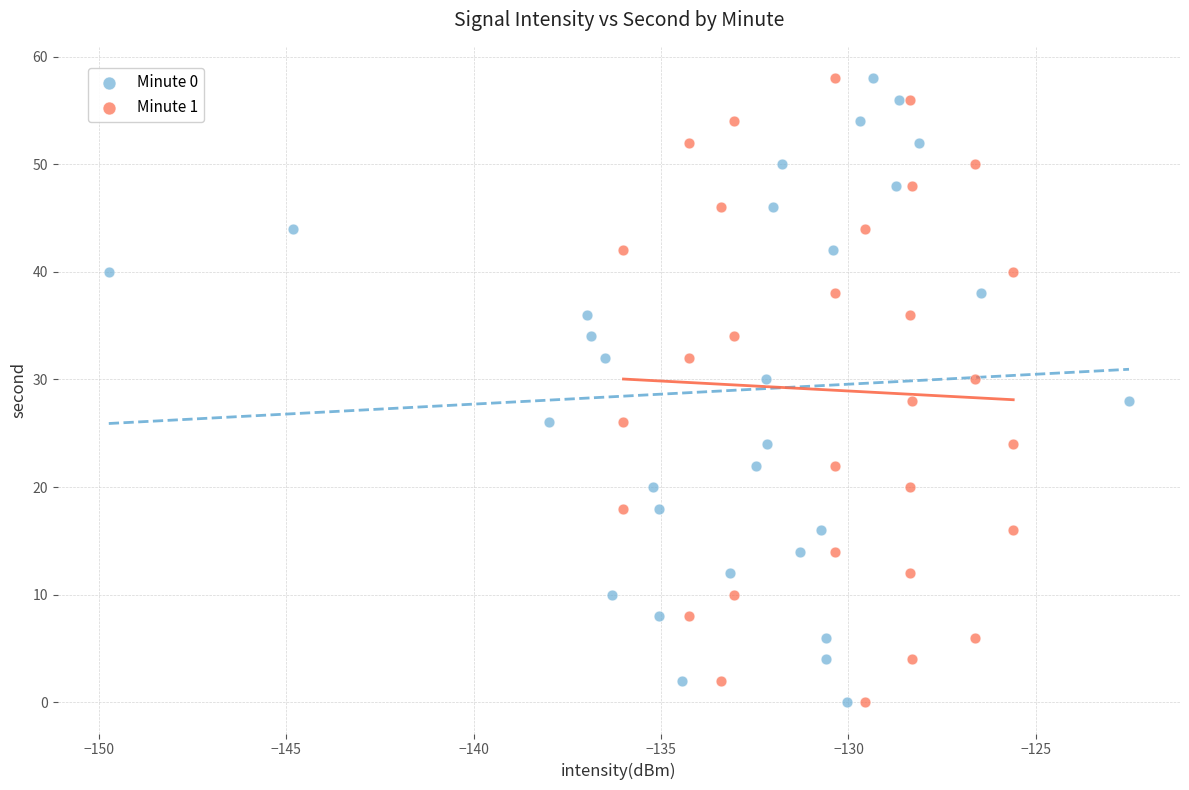

What are all the series names shown in the legend?

Minute 0, Minute 1